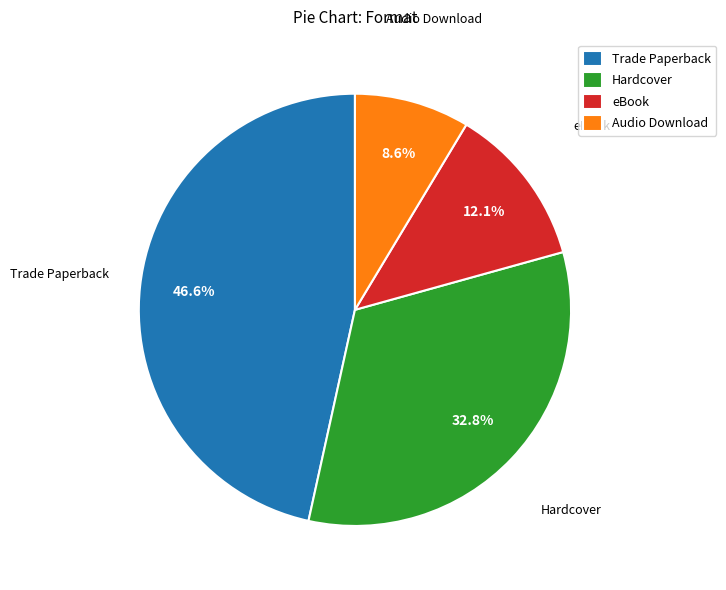

Between Audio Download and Trade Paperback, which is larger?

Trade Paperback